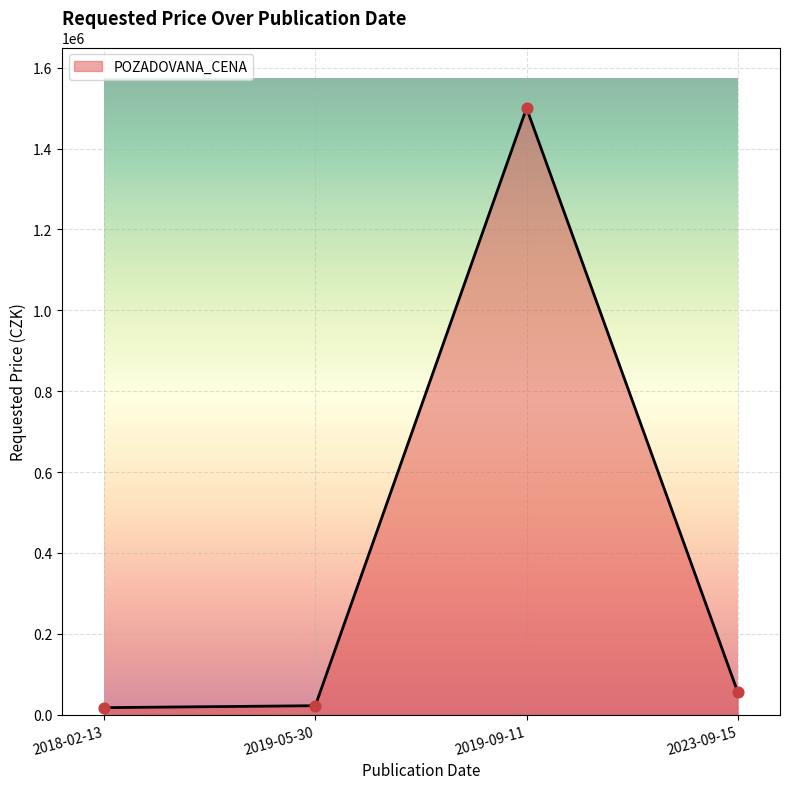

What is the change in value from 2019-05-30 to 2019-09-11?

+1477775